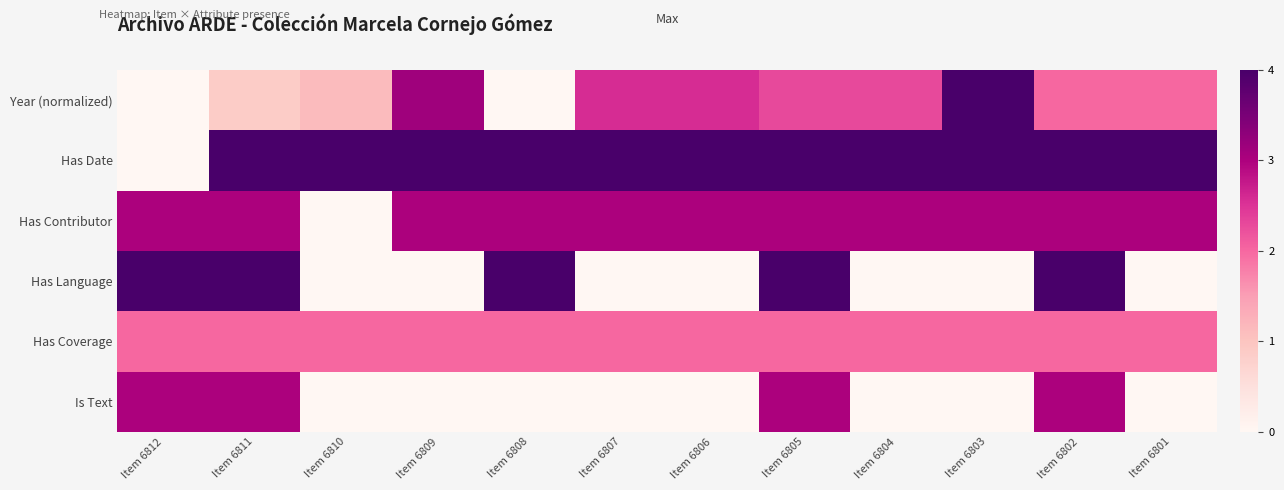

At how many categories does at least one series exceed 2?

12